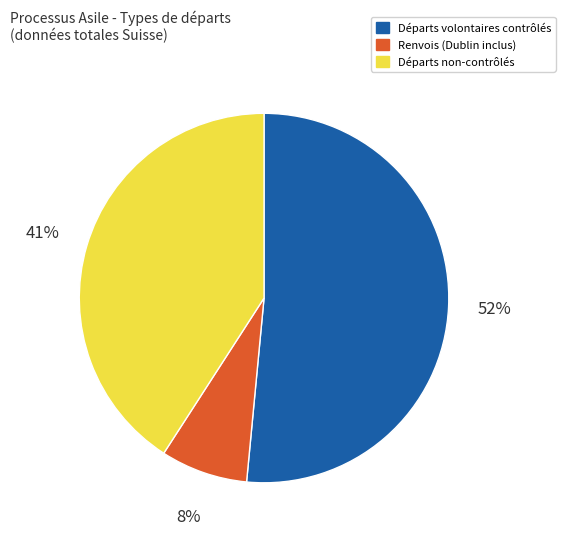

To the nearest percent, what is the difference between the largest and smallest slice percentages?

44%